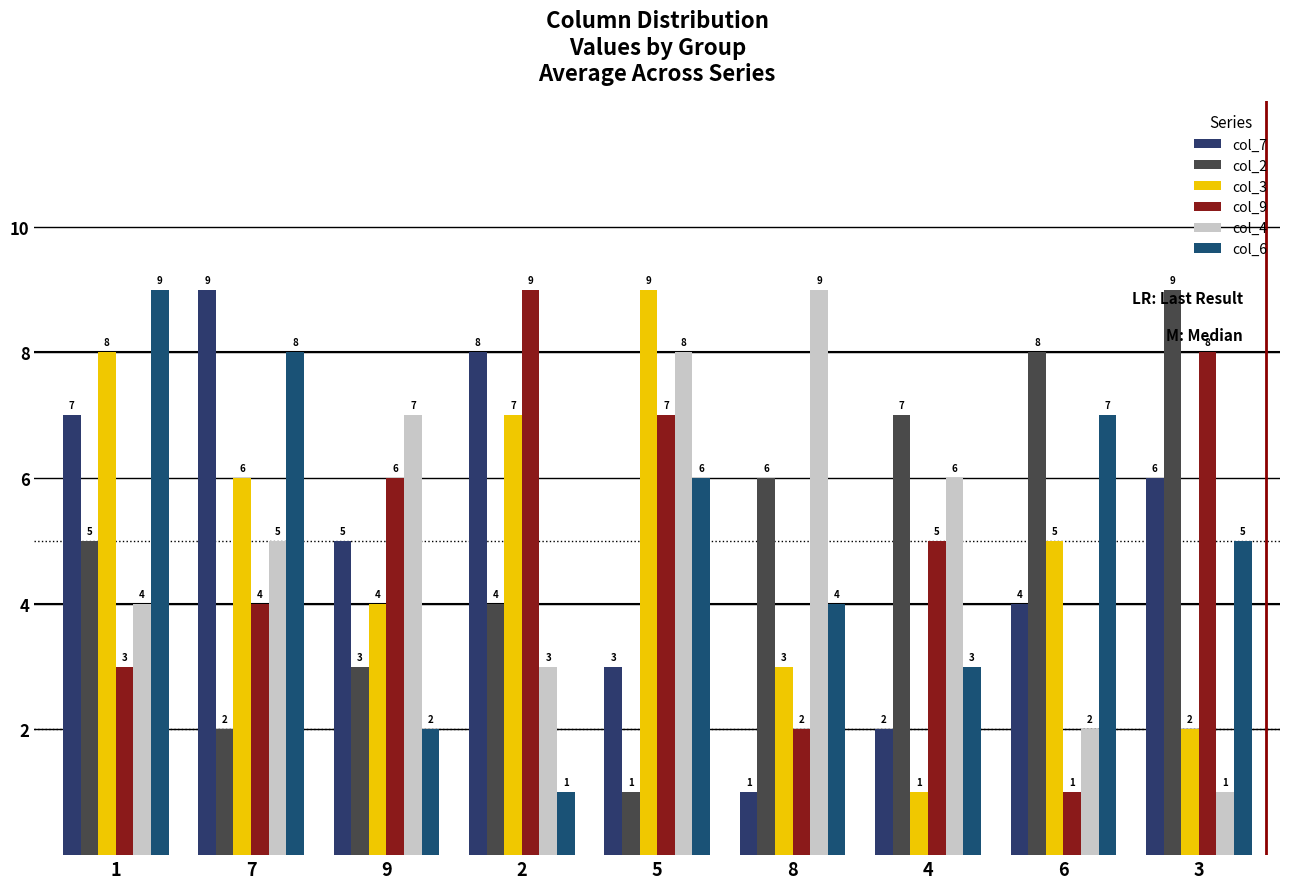

Reading left to right, extract all data points from this chart.

col_7: 1=7	7=9	9=5	2=8	5=3	8=1	4=2	6=4	3=6
col_2: 1=5	7=2	9=3	2=4	5=1	8=6	4=7	6=8	3=9
col_3: 1=8	7=6	9=4	2=7	5=9	8=3	4=1	6=5	3=2
col_9: 1=3	7=4	9=6	2=9	5=7	8=2	4=5	6=1	3=8
col_4: 1=4	7=5	9=7	2=3	5=8	8=9	4=6	6=2	3=1
col_6: 1=9	7=8	9=2	2=1	5=6	8=4	4=3	6=7	3=5